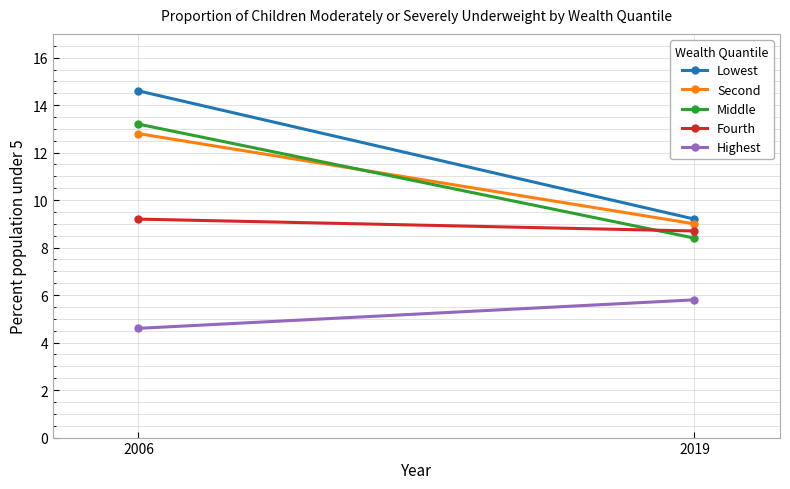

The value of Fourth at 2019 is 13.4. True or false?

False